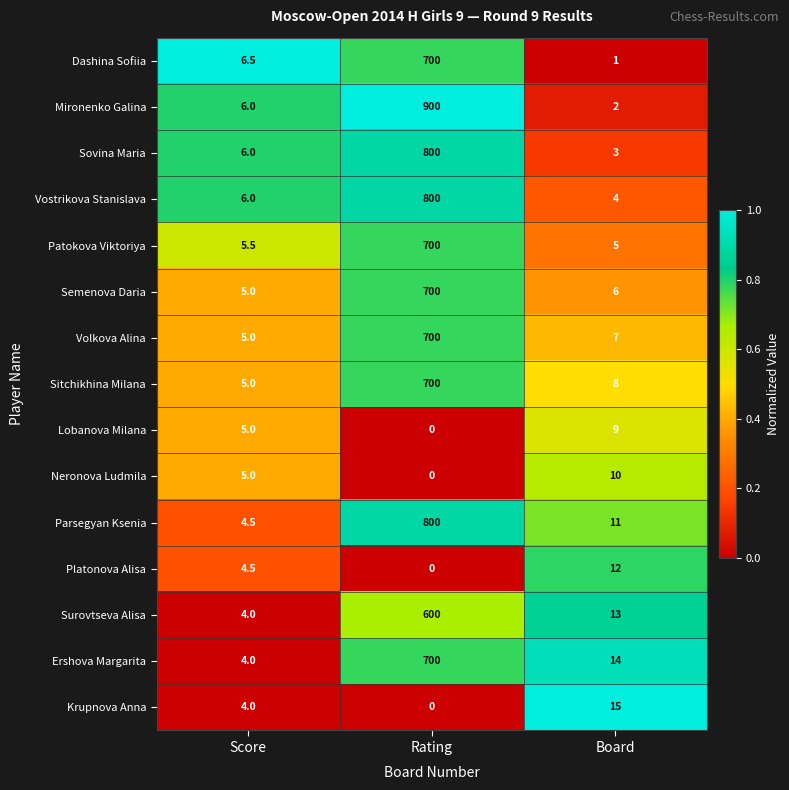

What is the spread (max minus min) of values at Board?

14.0